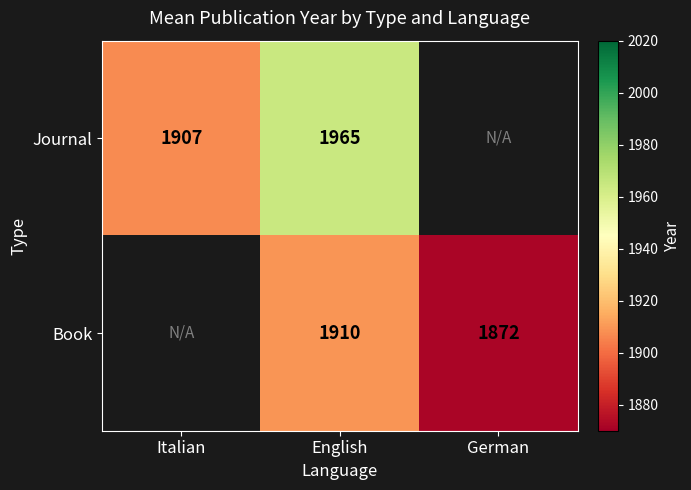

True or false: Journal has a value of 901.1 at English.

False